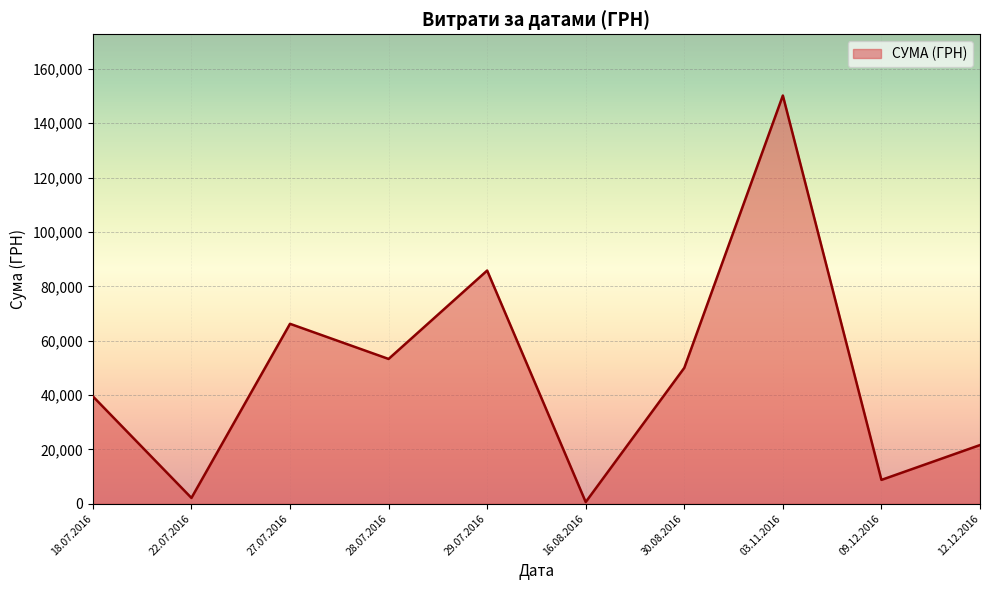

The chart shows a value of 3747.7 at 27.07.2016. True or false?

False